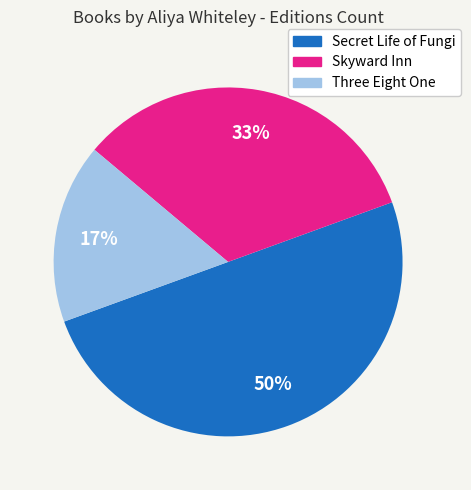

Is it true that Three Eight One is 22% of the pie?

False